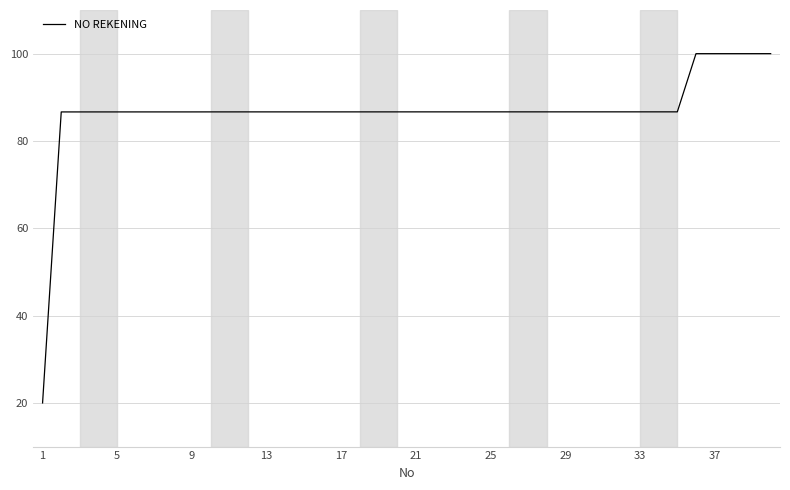

What is the greatest value displayed?

100.0